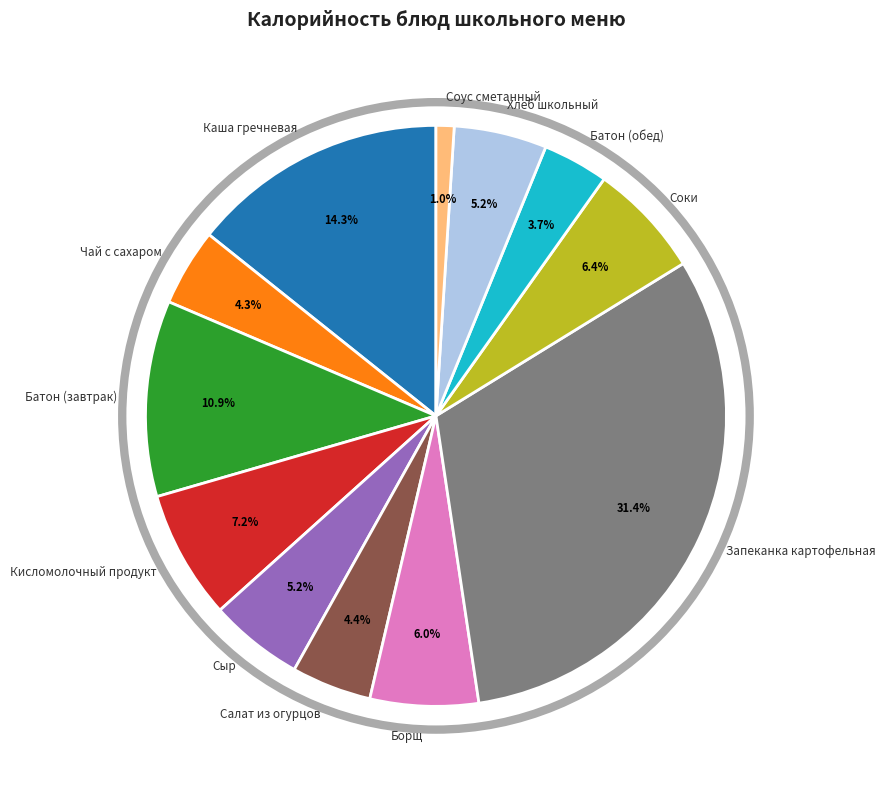

The Соус сметанный slice represents 11% of the pie. True or false?

False